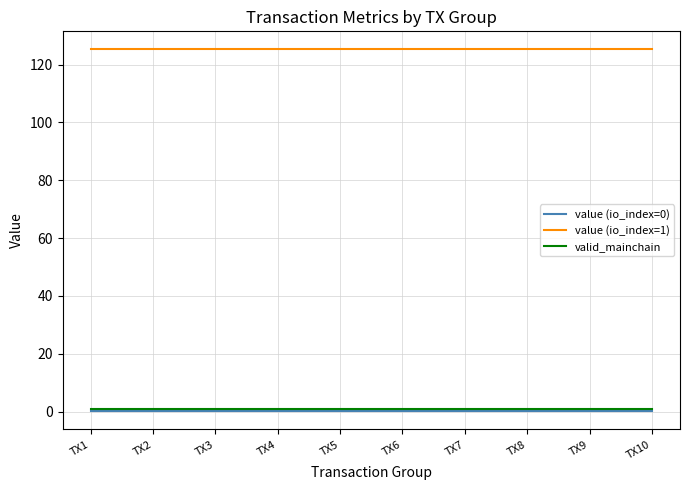

Read the value (io_index=1) value at TX10.

125.3